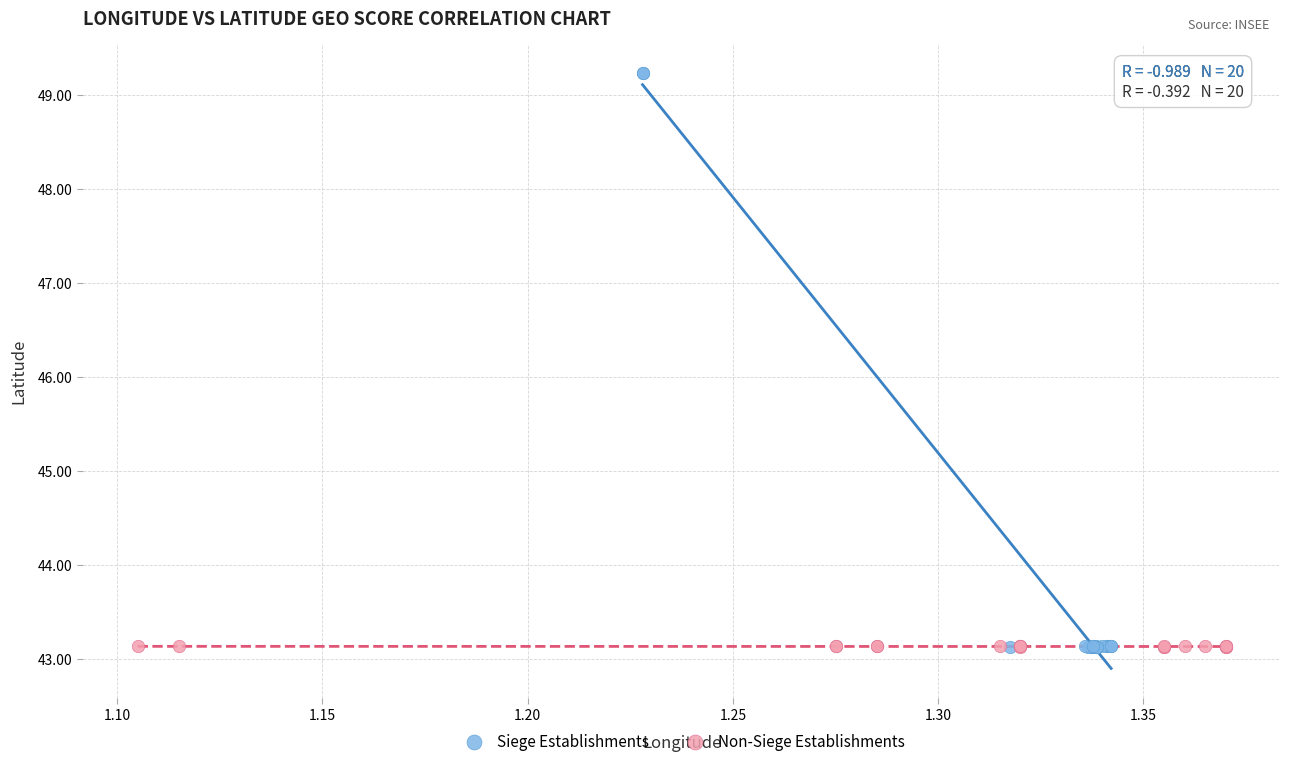

Which series has the largest Y range (max minus min)?

Siege Establishments